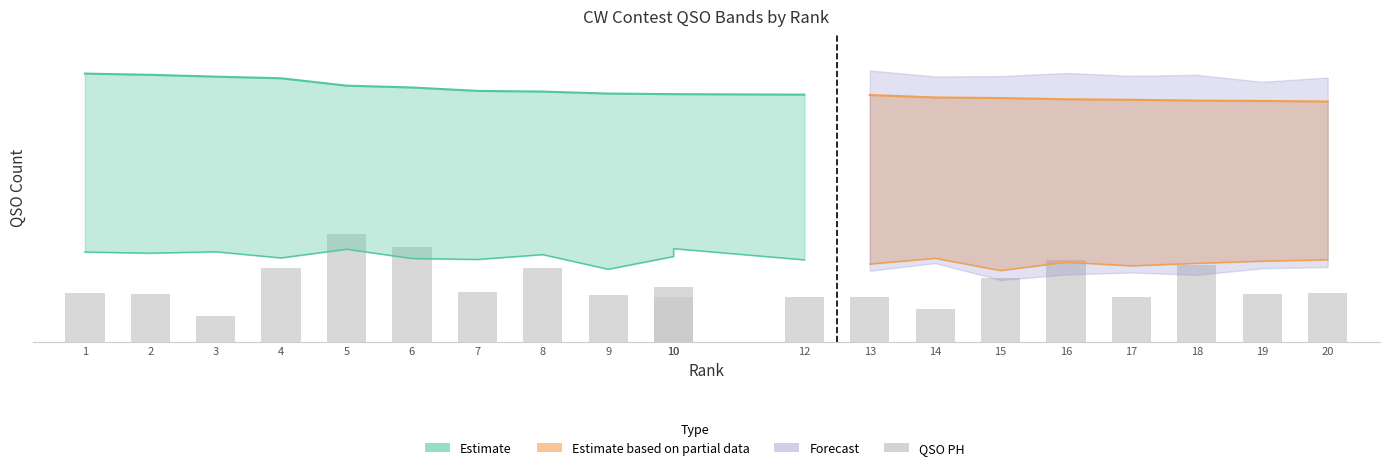

List the labels in order of value, largest first.

5, 6, 16, 18, 4, 8, 15, 10, 7, 1, 20, 19, 2, 9, 12, 10, 13, 17, 14, 3